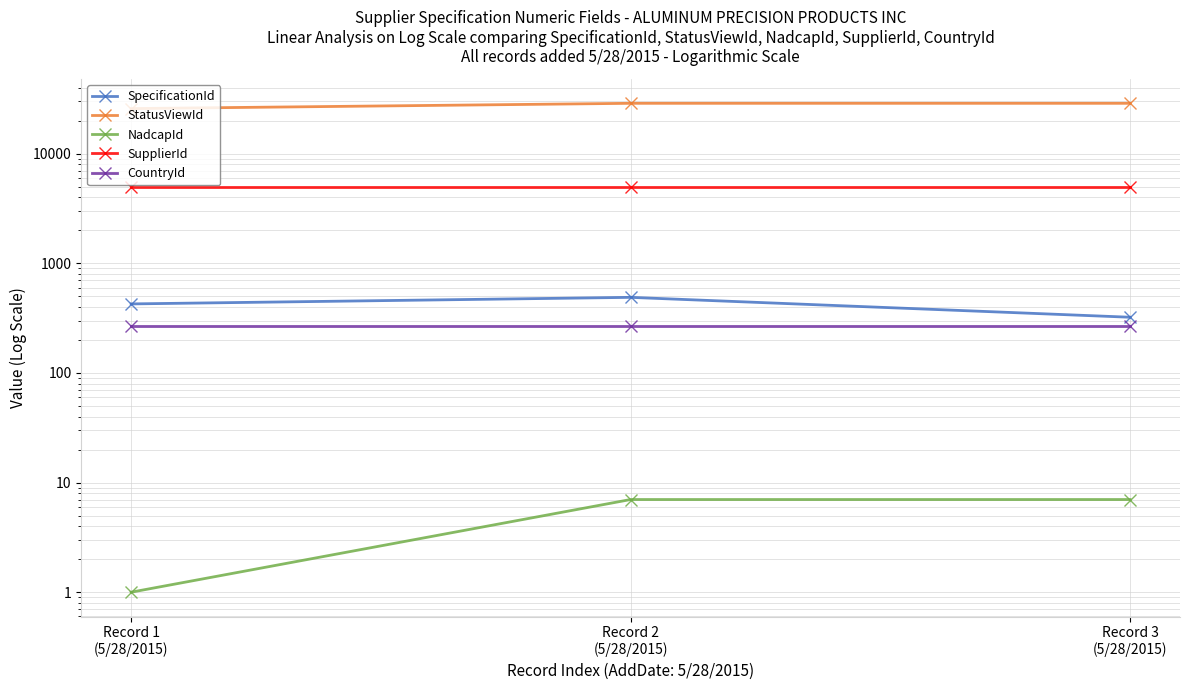

Which series changed the most between Record 2
(5/28/2015) and Record 3
(5/28/2015)?

SpecificationId